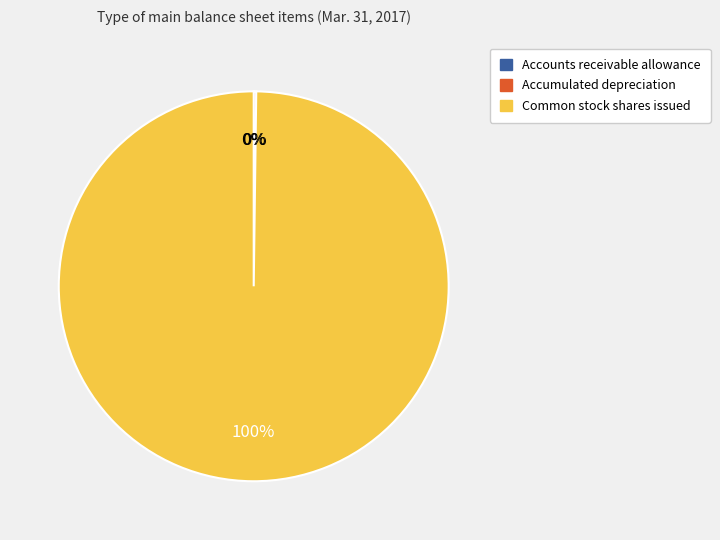

To the nearest percent, what portion does Common stock shares issued represent?

100%